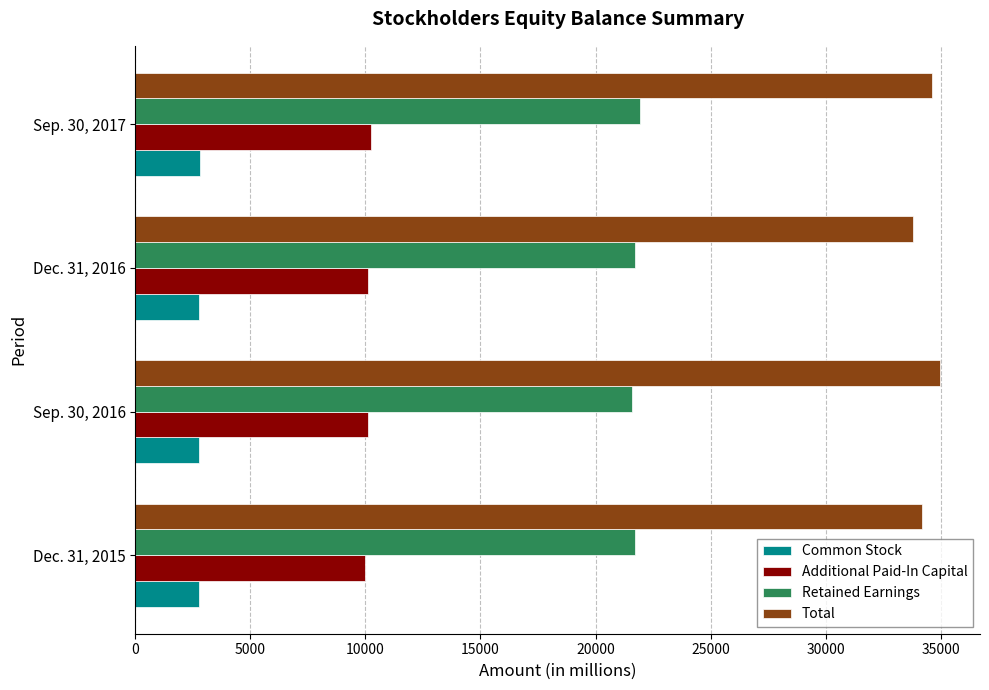

Is the value of Additional Paid-In Capital at Dec. 31, 2015 greater than the value of Total at Sep. 30, 2016?

No